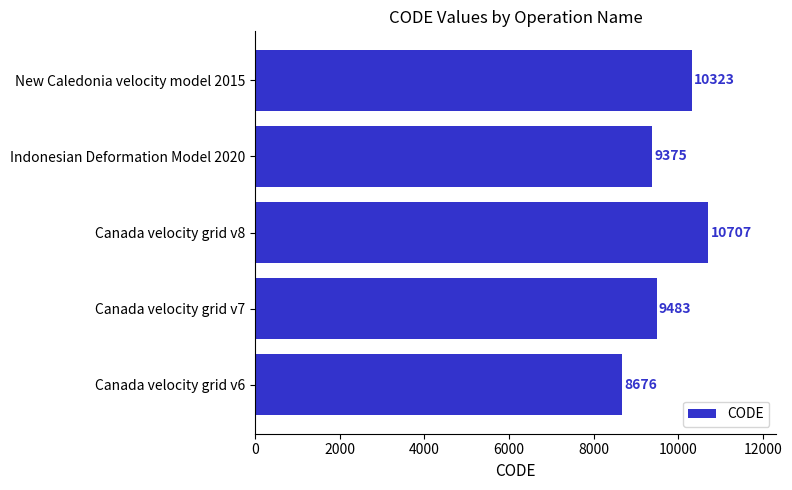

Reading bottom to top, list all the values displayed in this chart.

8676	9483	10707	9375	10323